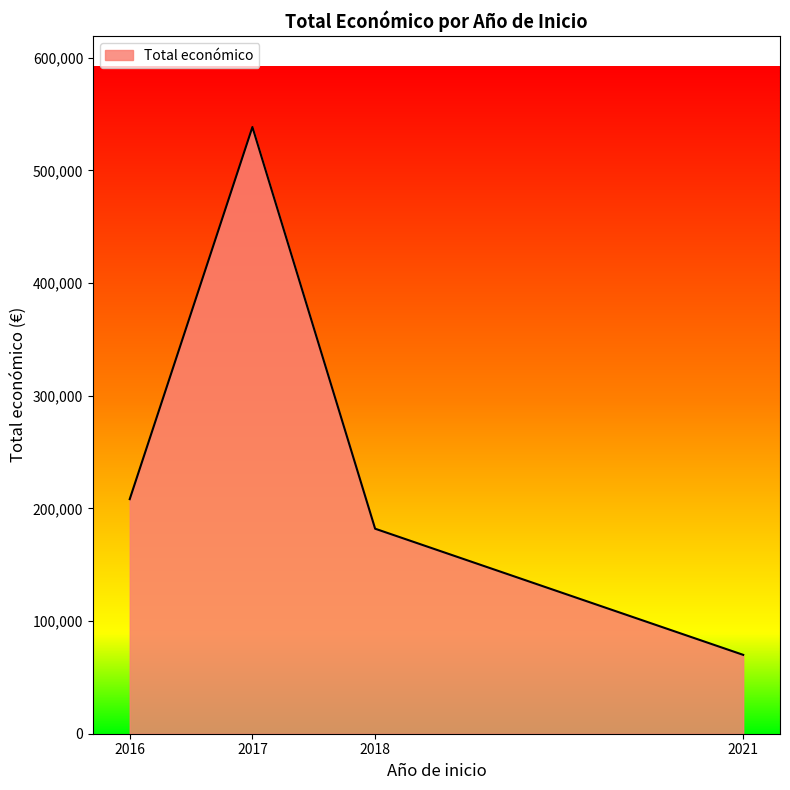

True or false: the data shows 10632 at 2016.

False